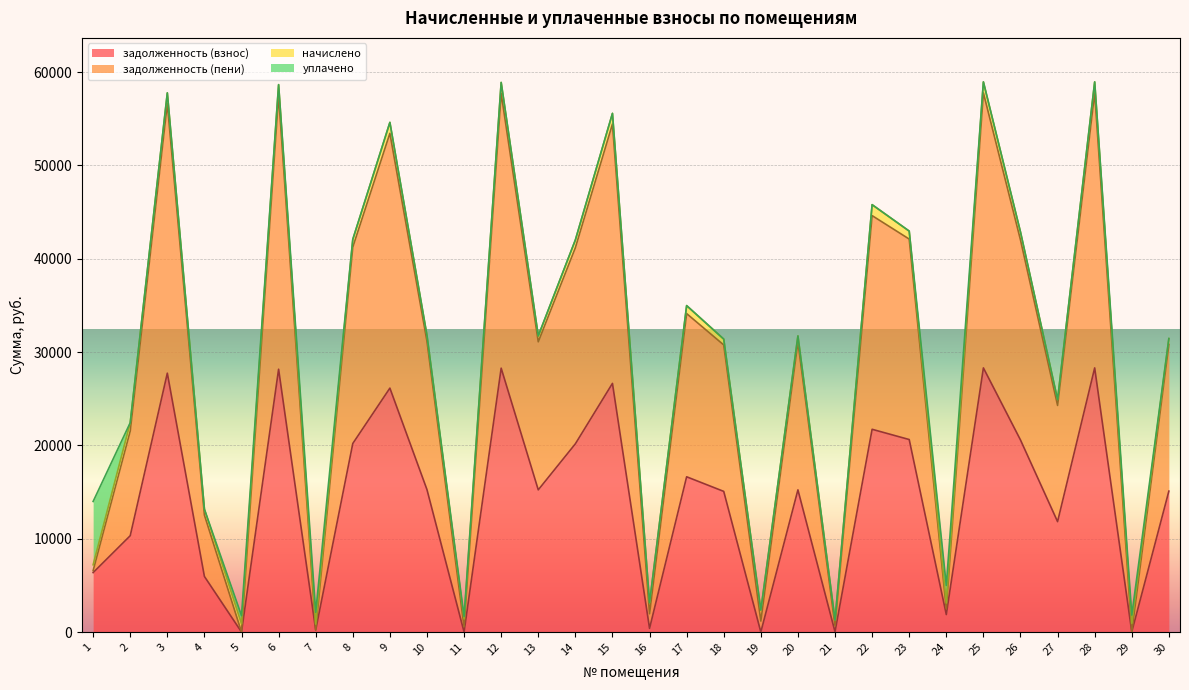

What is the total value across all series at 29?

1819.2